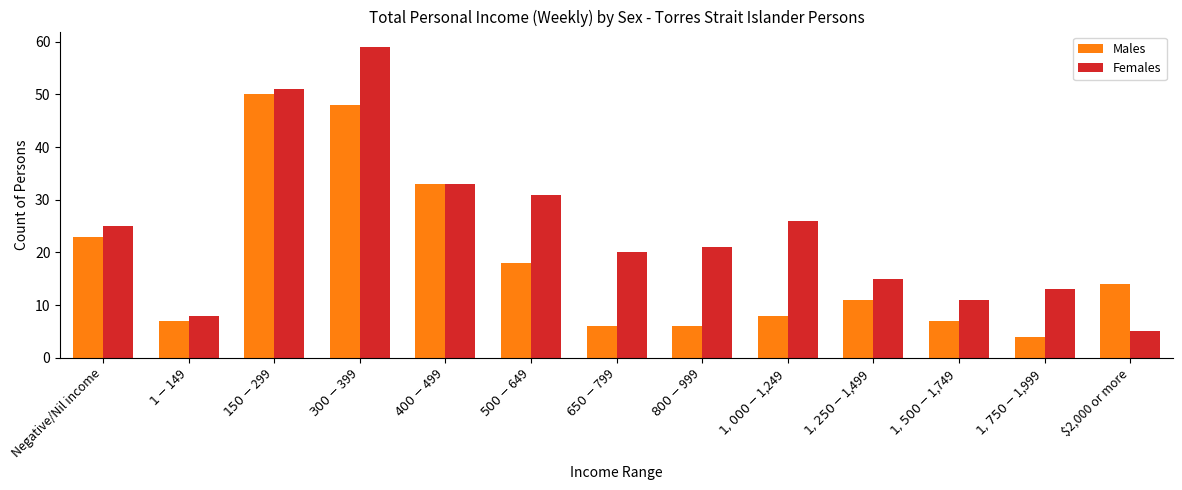

How many bars are there in total?

26